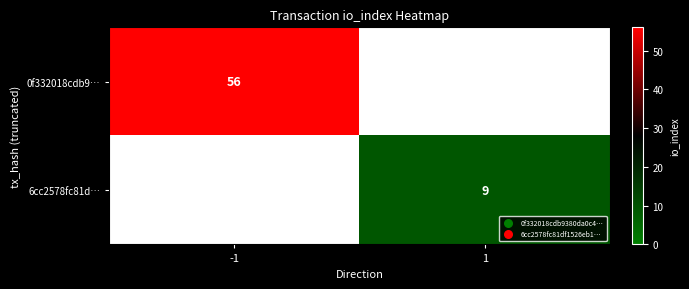

At how many categories does at least one series exceed 11?

1